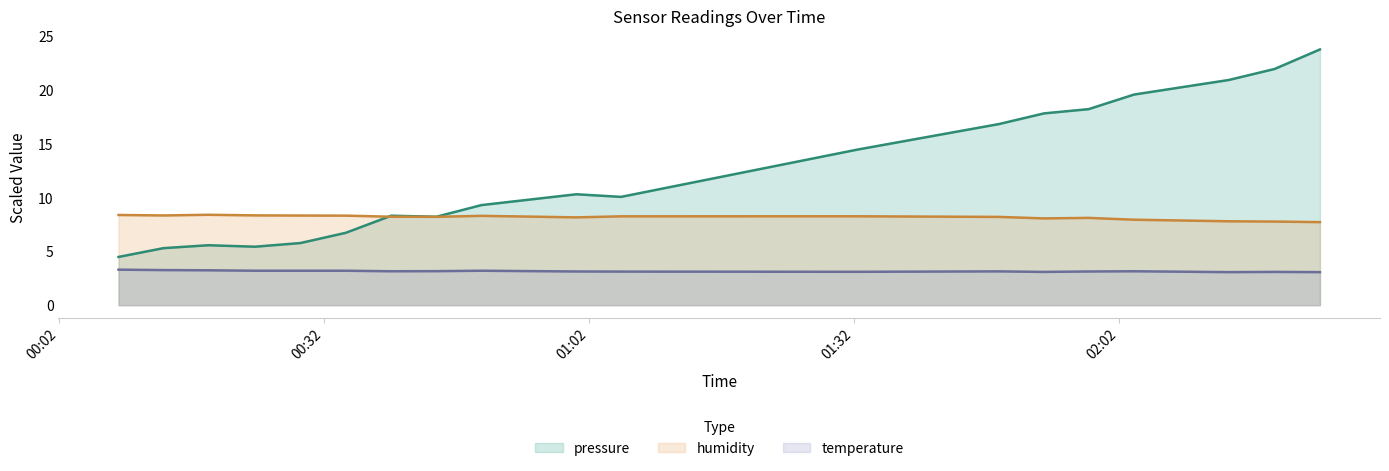

Is it true that pressure equals 3.7 at 2023-04-02T00:18:55?

False